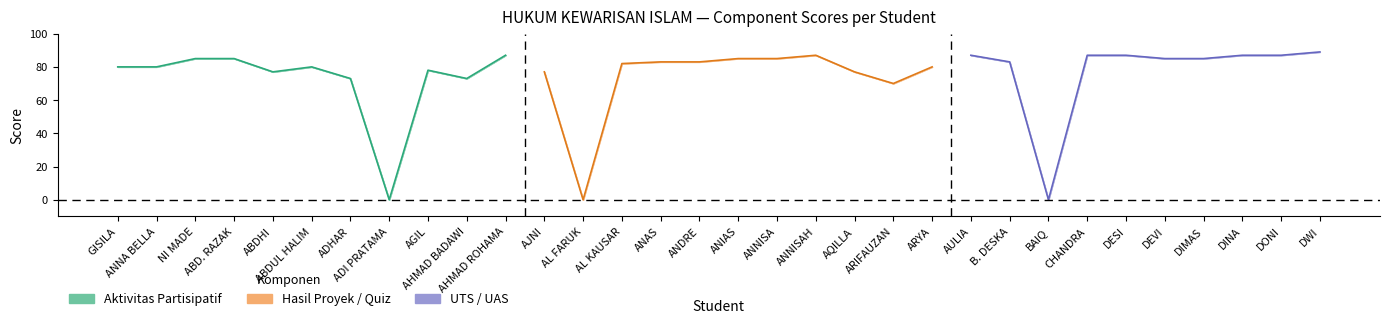

What is the difference between the second highest and minimum values in the UTS series?

87